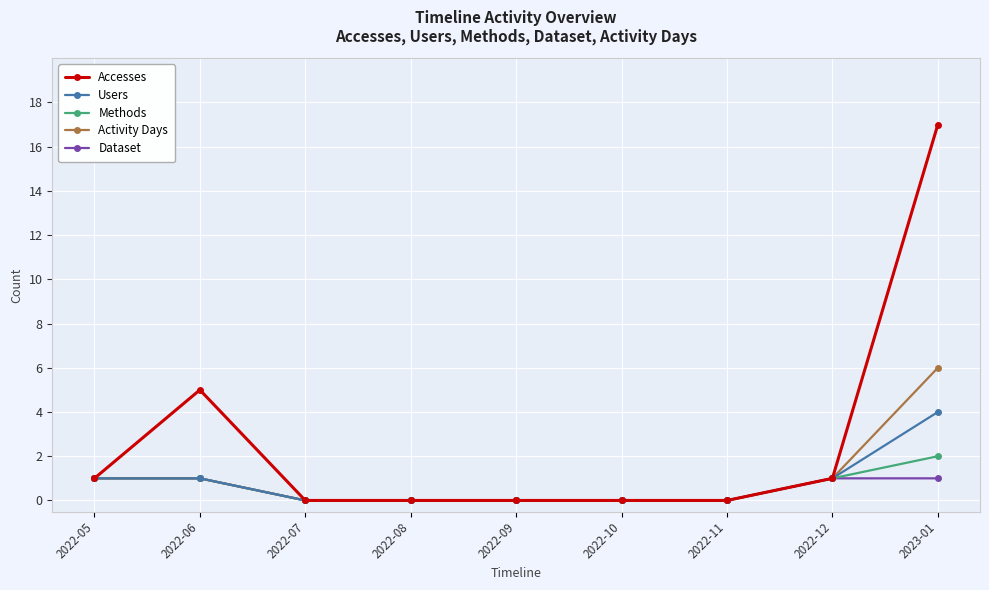

What is the label of the 5th point from the right?

2022-09